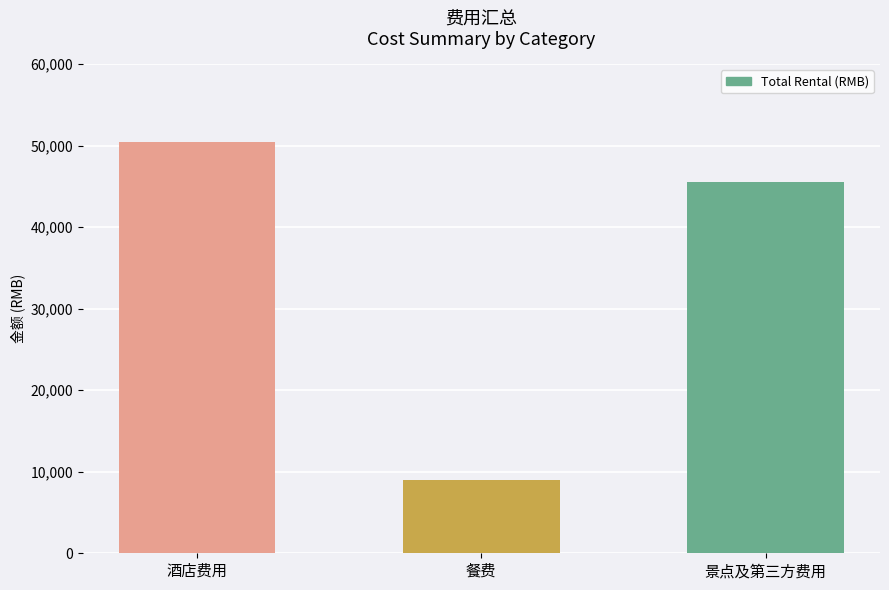

Rank the categories by value from lowest to highest.

餐费, 景点及第三方费用, 酒店费用